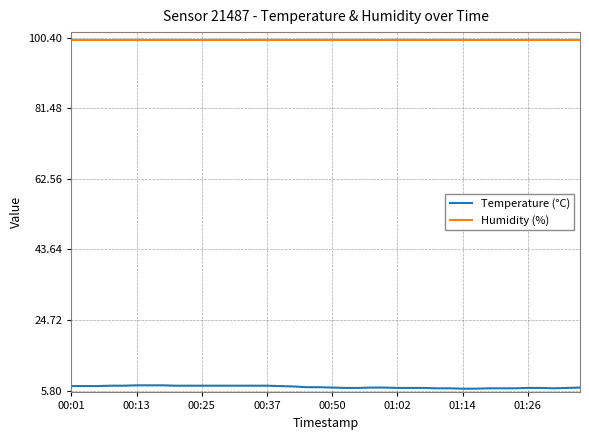

True or false: Temperature (°C) and Humidity (%) cross at least once.

False